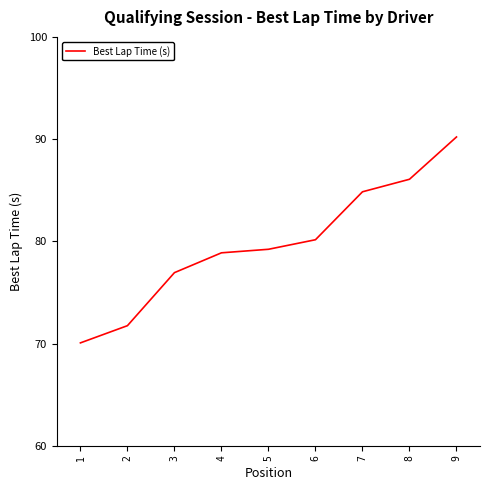

Is it true that the value at 7 is 84.8?

True